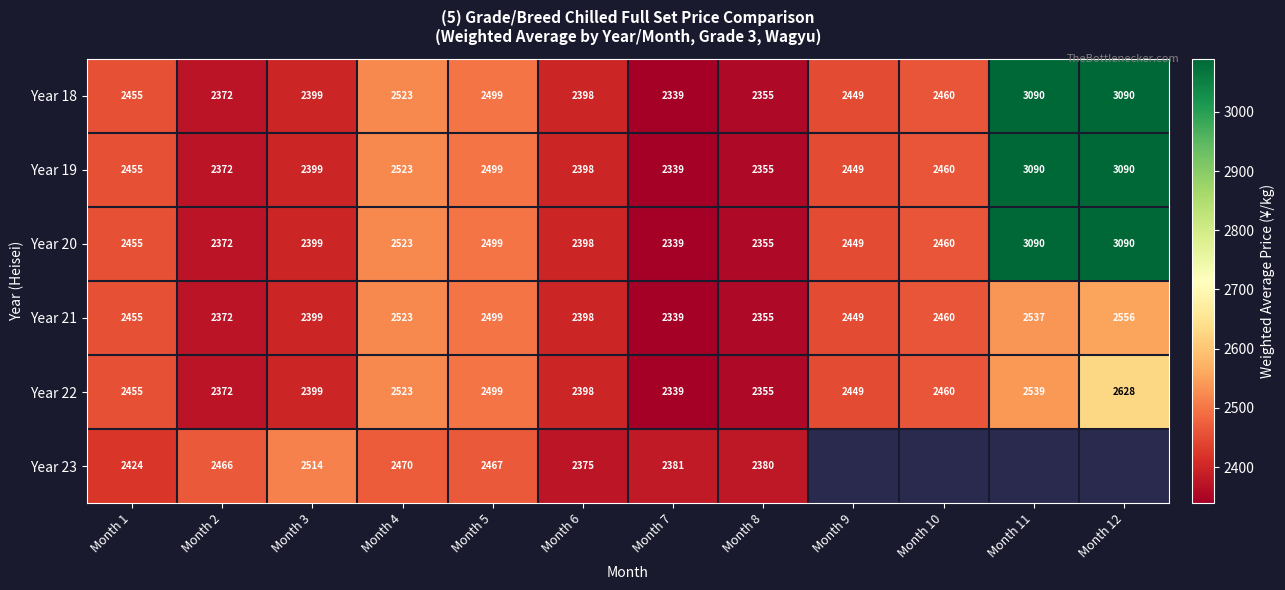

What is the difference between the highest and lowest values at Month 7?

42